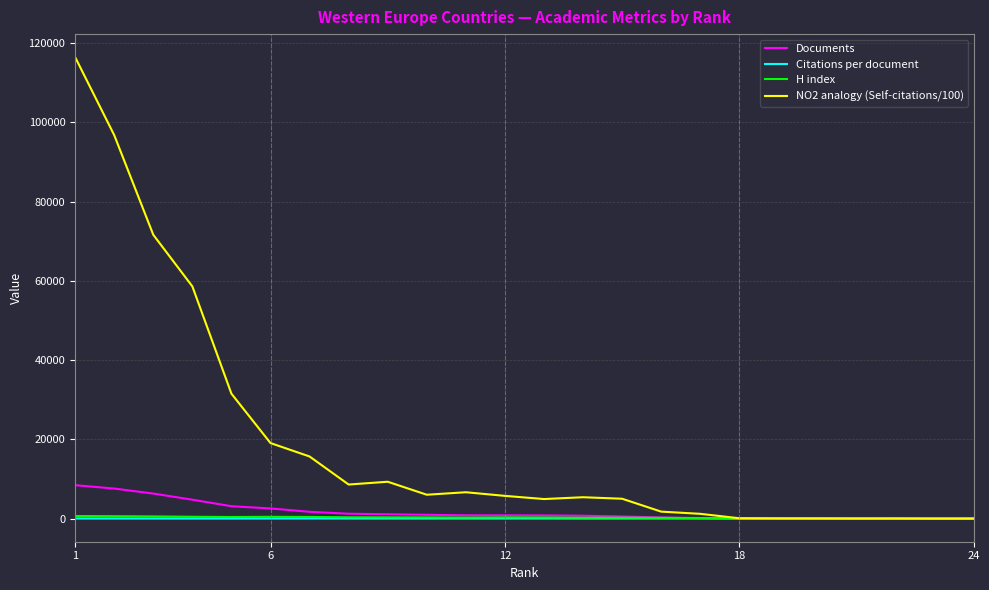

Which series has the largest total across all categories?

NO2 analogy (Self-citations/100)